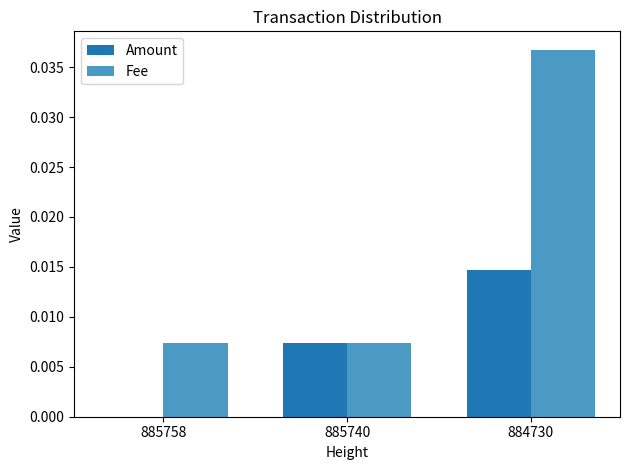

How many groups of bars are there?

3